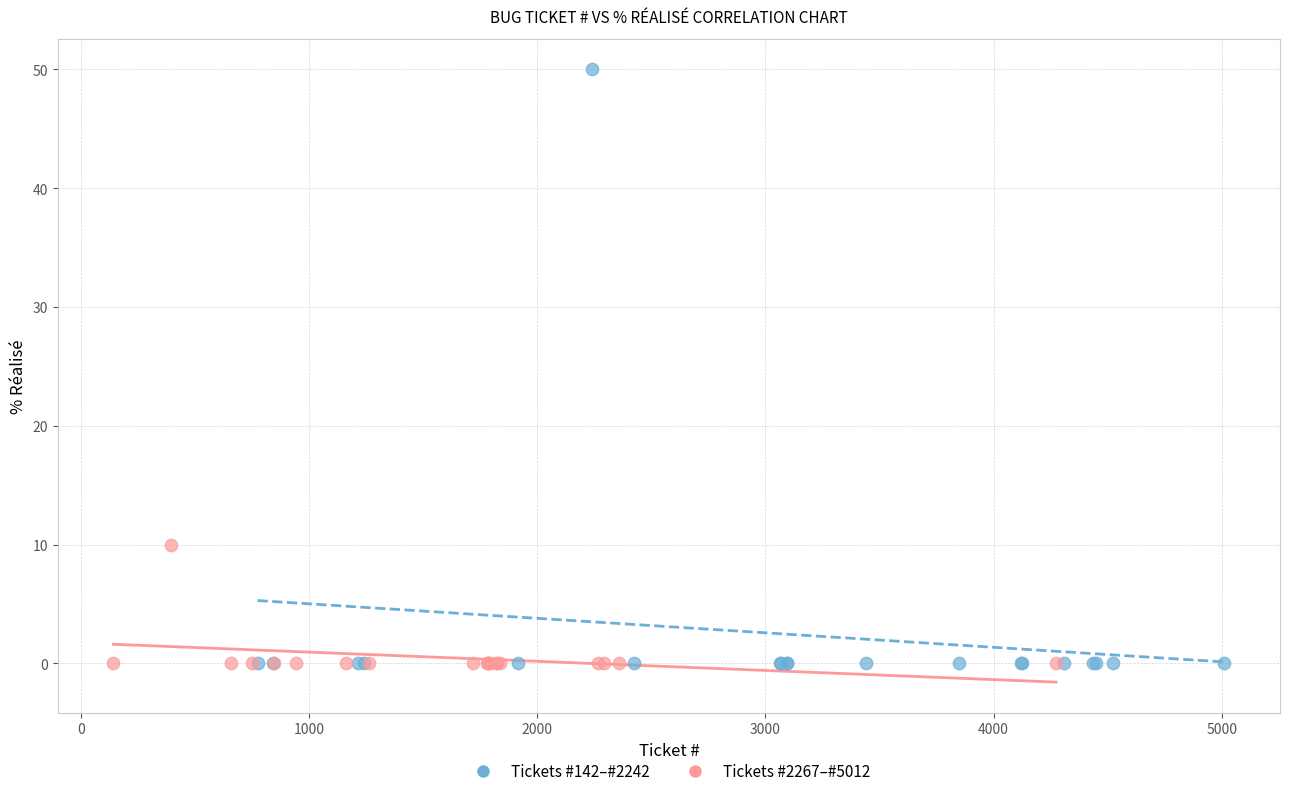

Which series reaches the maximum Y coordinate?

Tickets #142–#2242